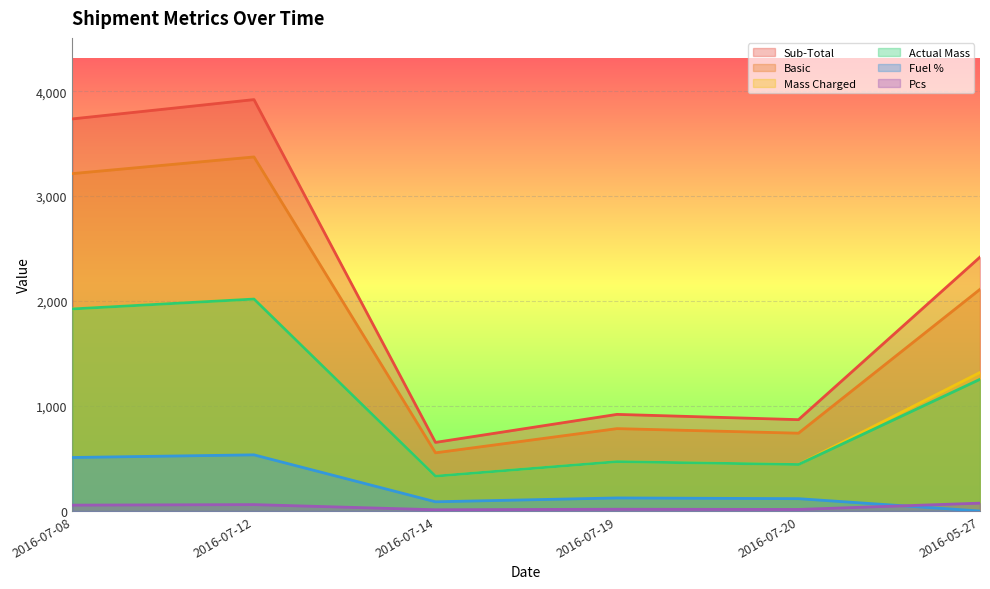

True or false: Basic and Actual Mass intersect in this chart.

False